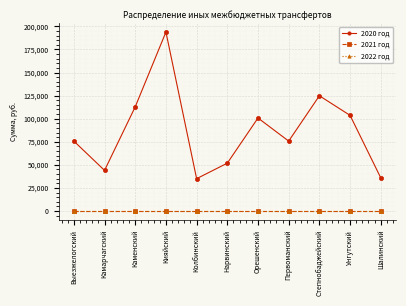

True or false: 2021 год and 2022 год cross at least once.

False